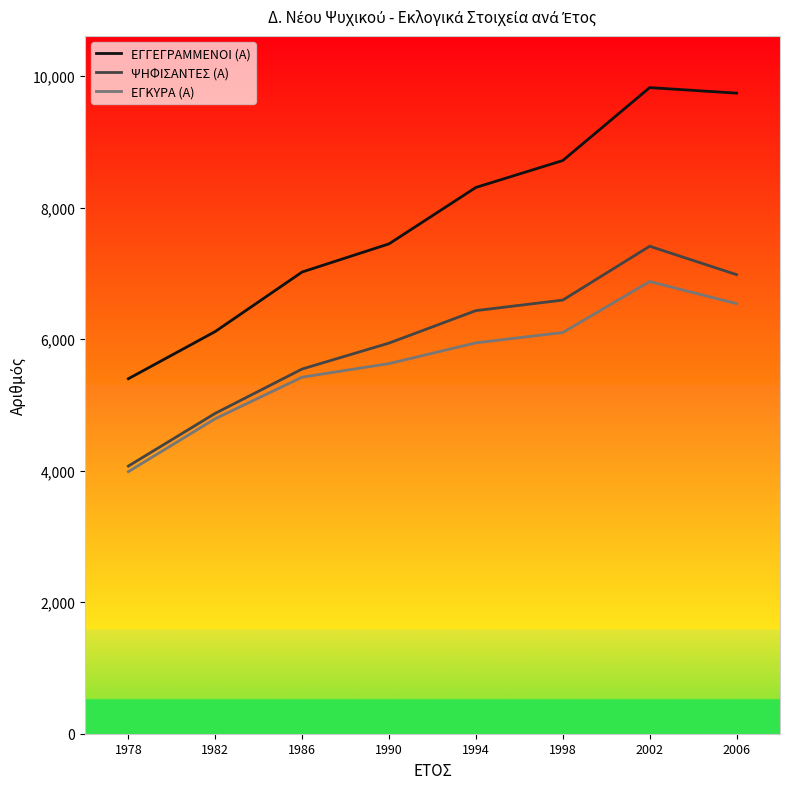

List the series in order of their peak value, highest first.

ΕΓΓΕΓΡΑΜΜΕΝΟΙ (Α), ΨΗΦΙΣΑΝΤΕΣ (Α), ΕΓΚΥΡΑ (Α)